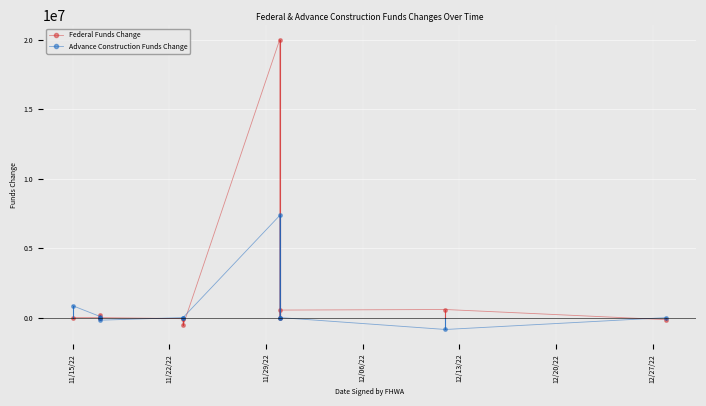

How many times do Advance Construction Funds Change and Federal Funds Change cross each other?

6